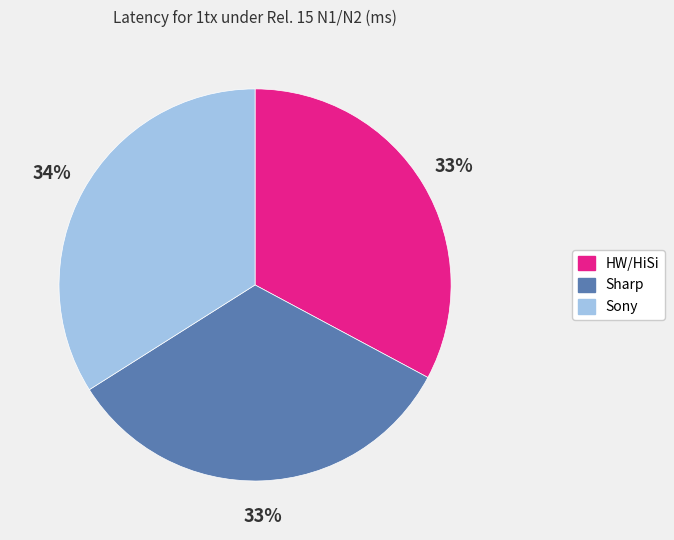

To the nearest percent, what is the combined percentage of Sony and HW/HiSi?

67%